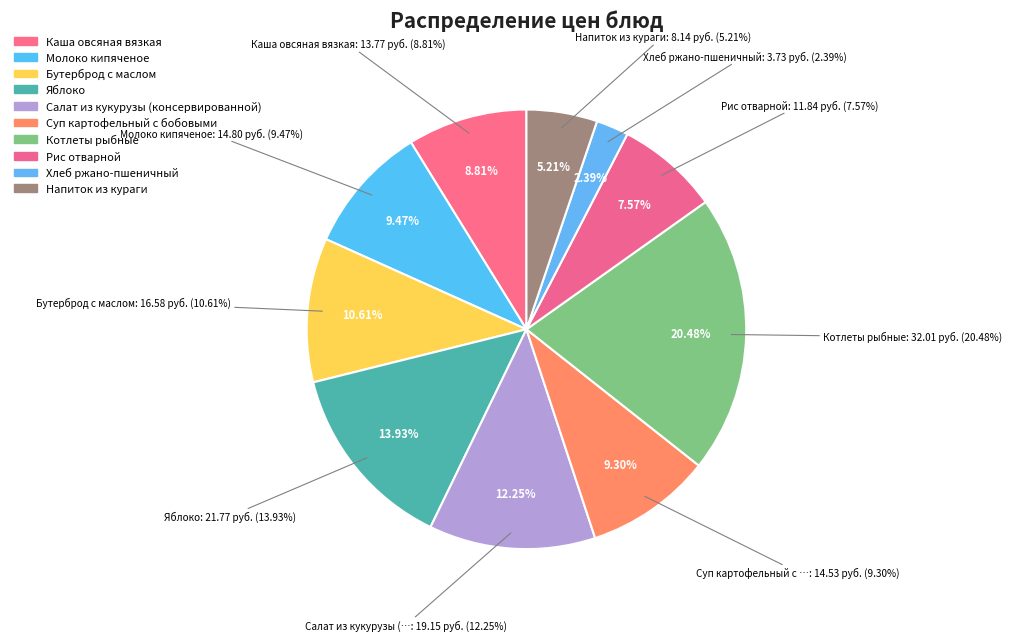

What percentage do Котлеты рыбные and Хлеб ржано-пшеничный together represent?

22.9%